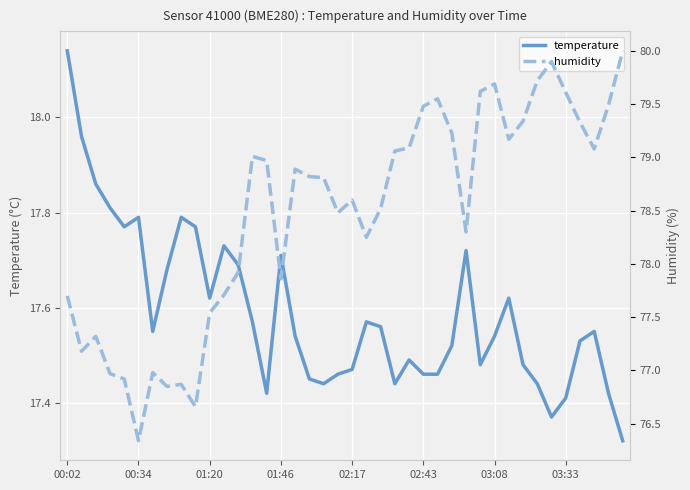

What position from the right is 23?

17